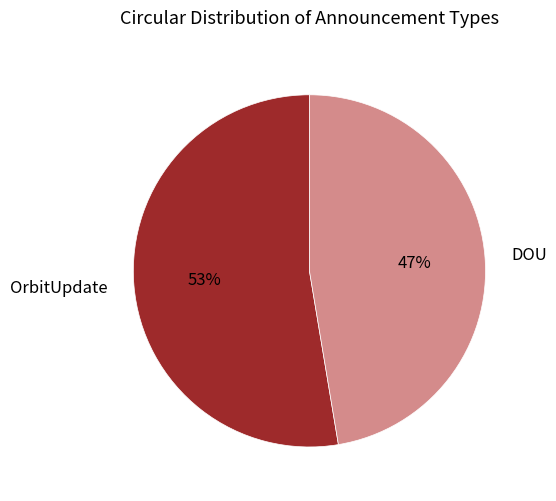

To the nearest percent, what is the combined percentage of DOU and OrbitUpdate?

100%